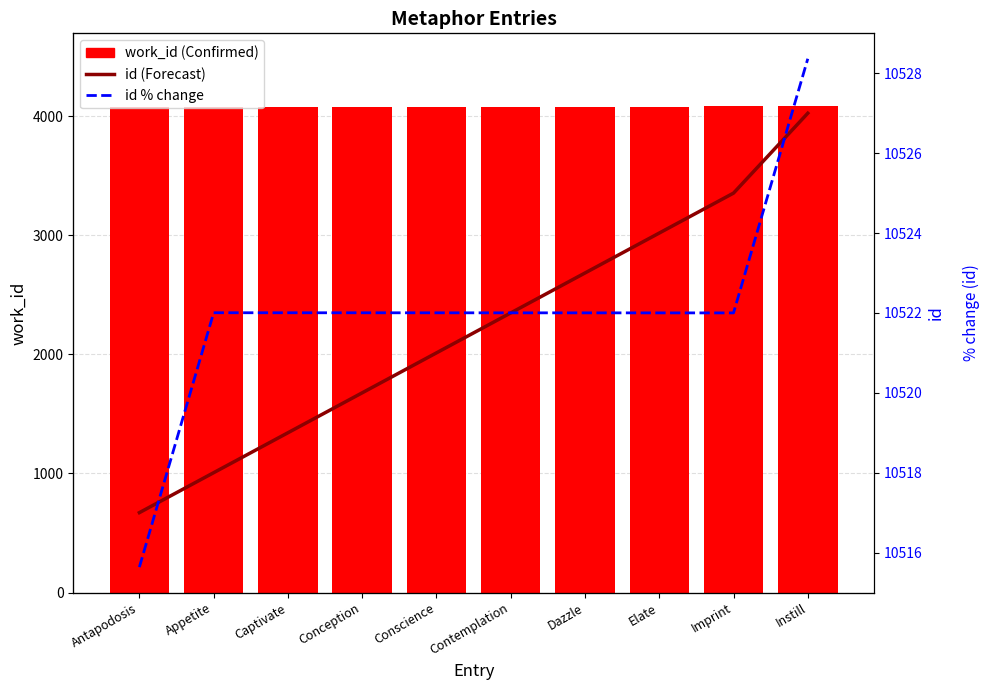

How many values in the id series are below 10522?

5